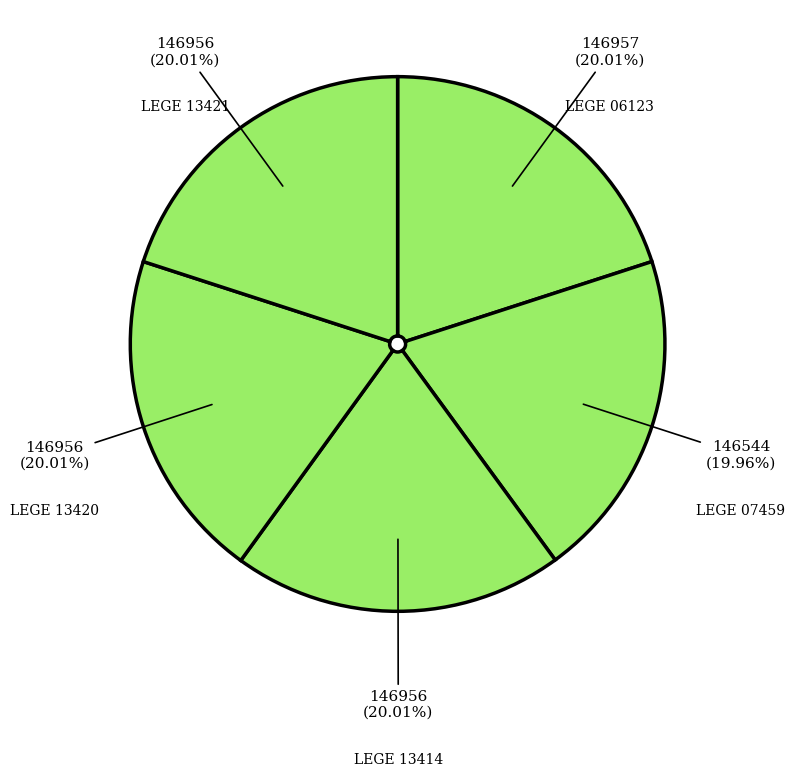

Is there any slice that represents more than half of the pie?

No